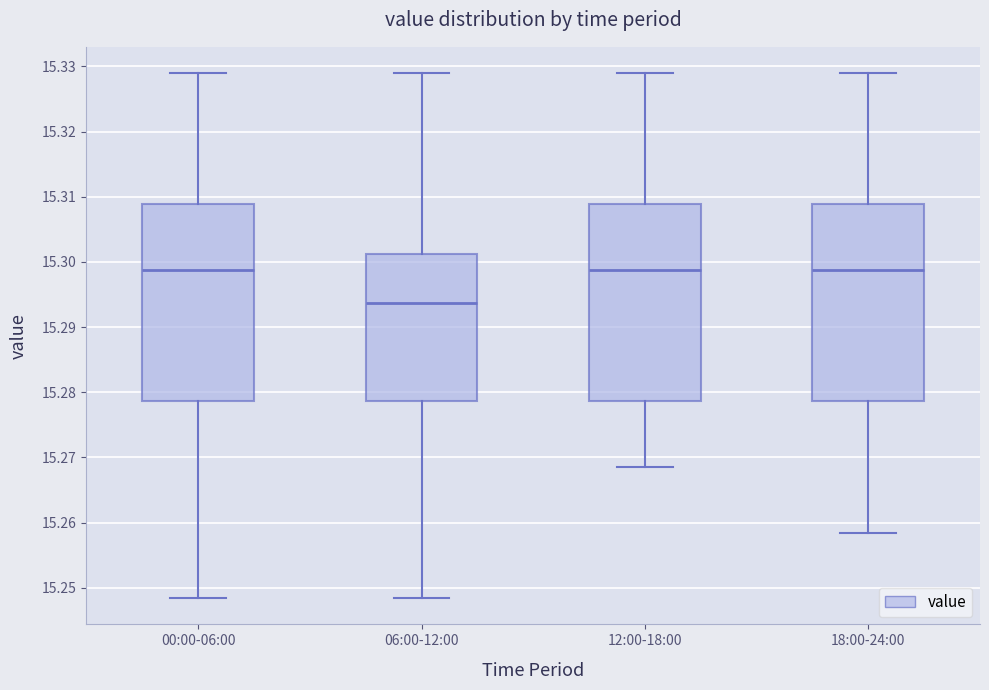

Where does the median line of the box for 00:00-06:00 sit on the y-axis? The values are not printed on the chart, so give them approximately, as read against the axis.

15.299